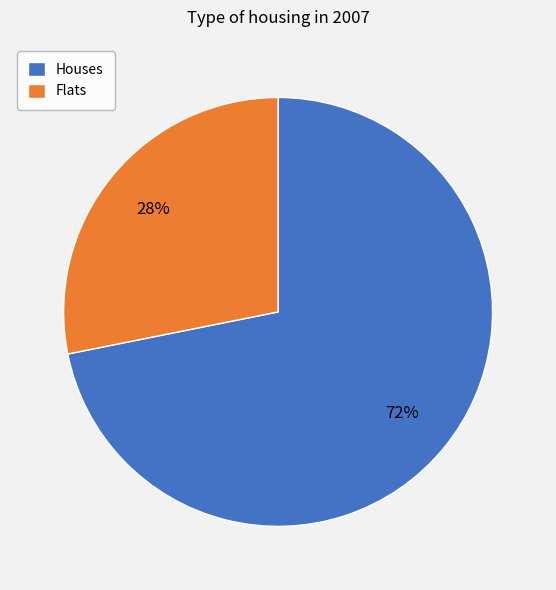

To the nearest percent, what portion does Flats represent?

28%